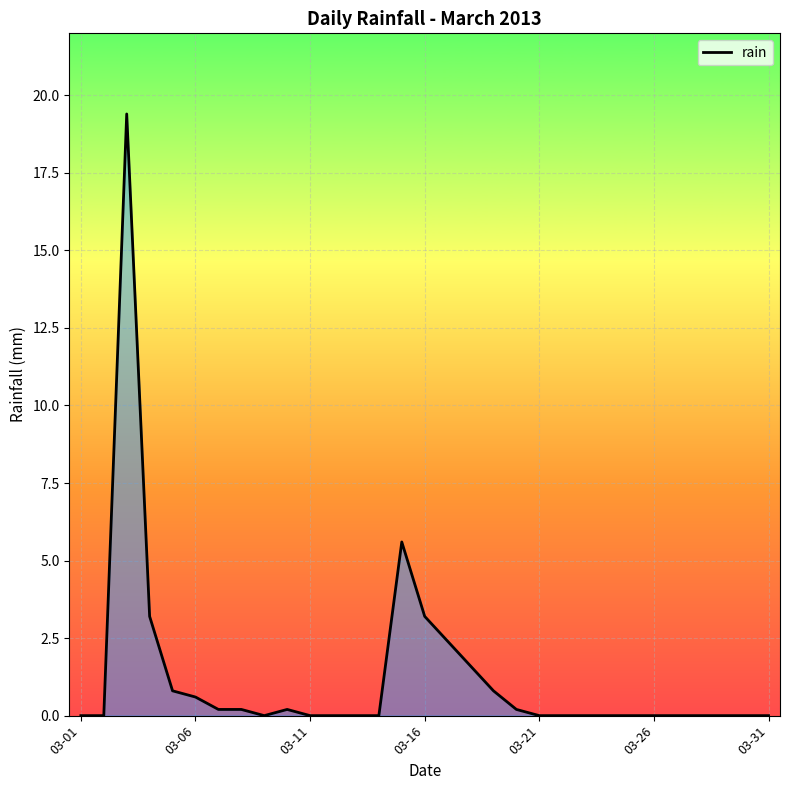

Reading left to right, list all the values displayed in this chart.

0.0	0.0	19.4	3.2	0.8	0.6	0.2	0.2	0.0	0.2	0.0	0.0	0.0	0.0	5.6	3.2	2.4	1.6	0.8	0.2	0.0	0.0	0.0	0.0	0.0	0.0	0.0	0.0	0.0	0.0	0.0